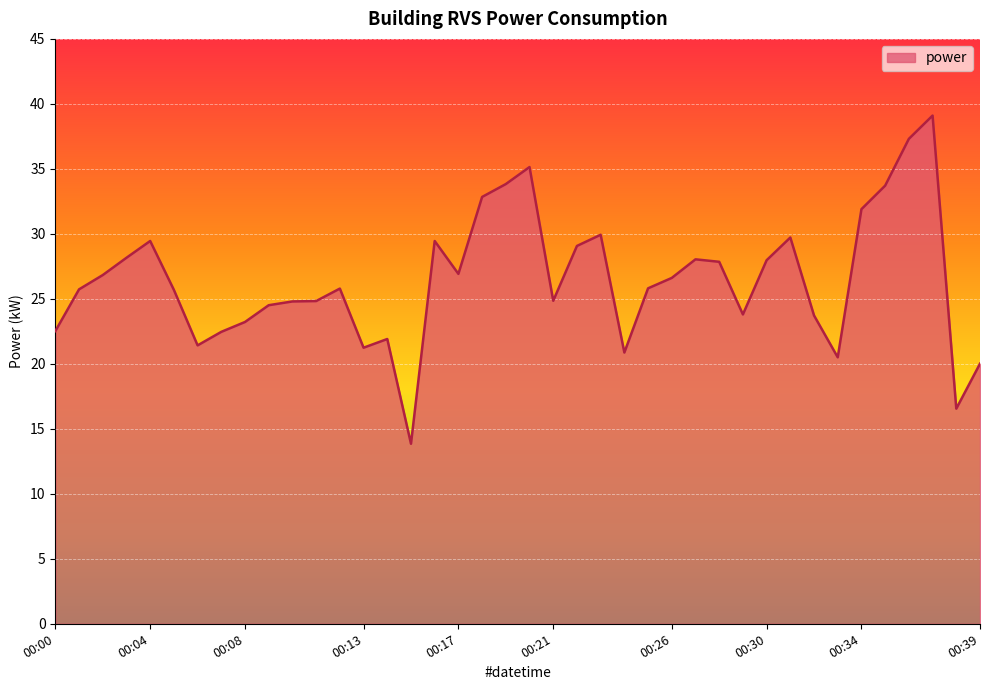

What is the maximum value shown in the chart?

39.1